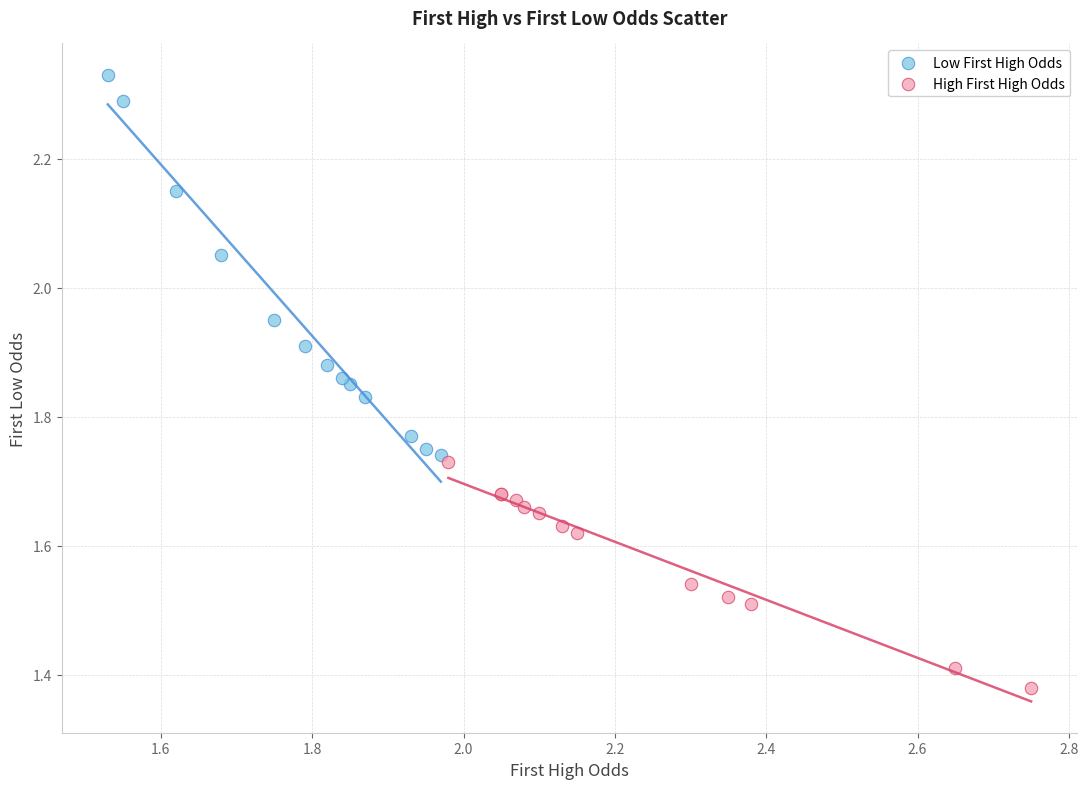

What are all the series names shown in the legend?

Low First High Odds, High First High Odds